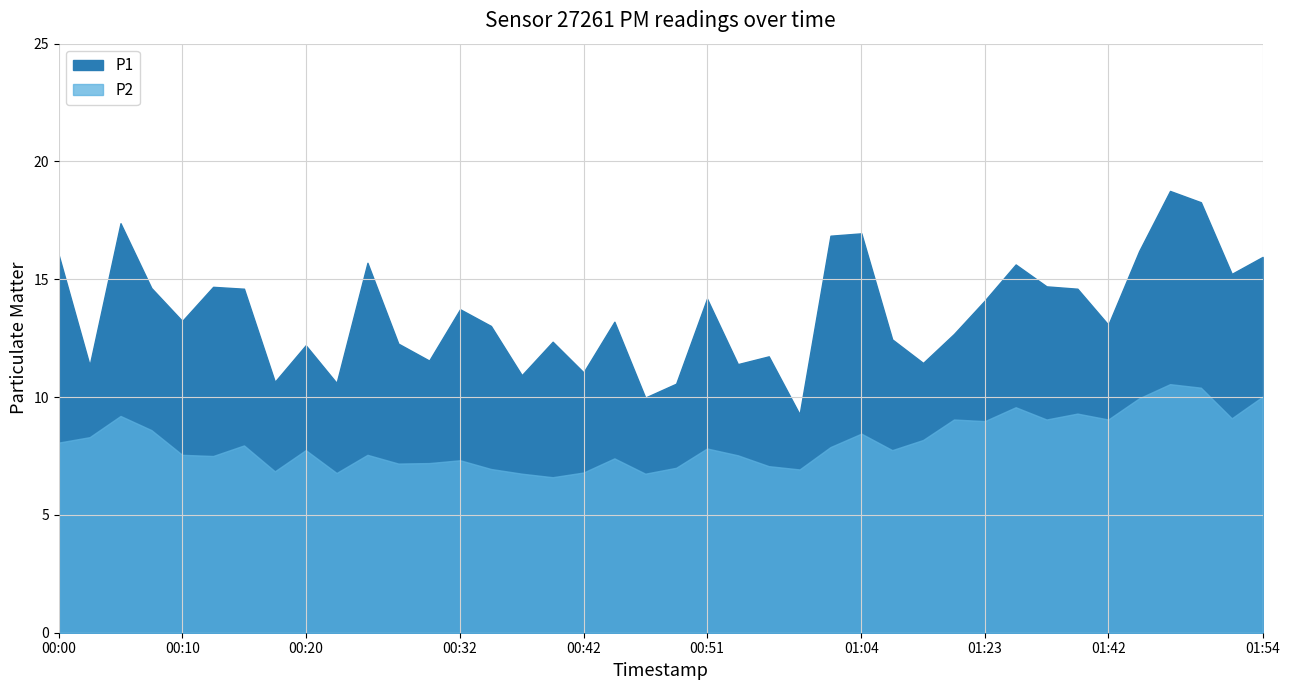

What are all the series names shown in the legend?

P1, P2